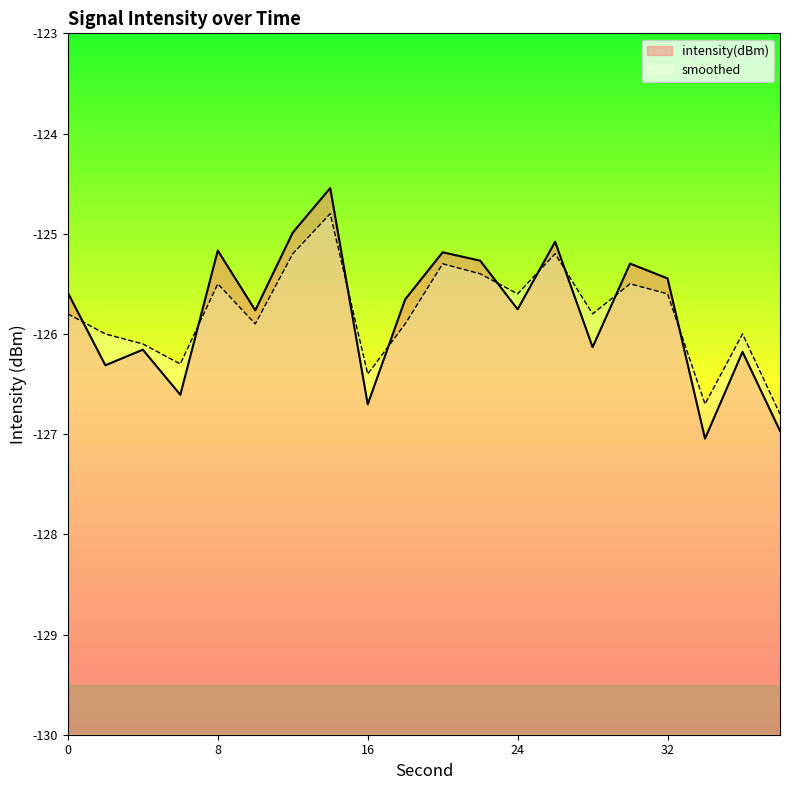

What is the greatest value displayed?

-124.5